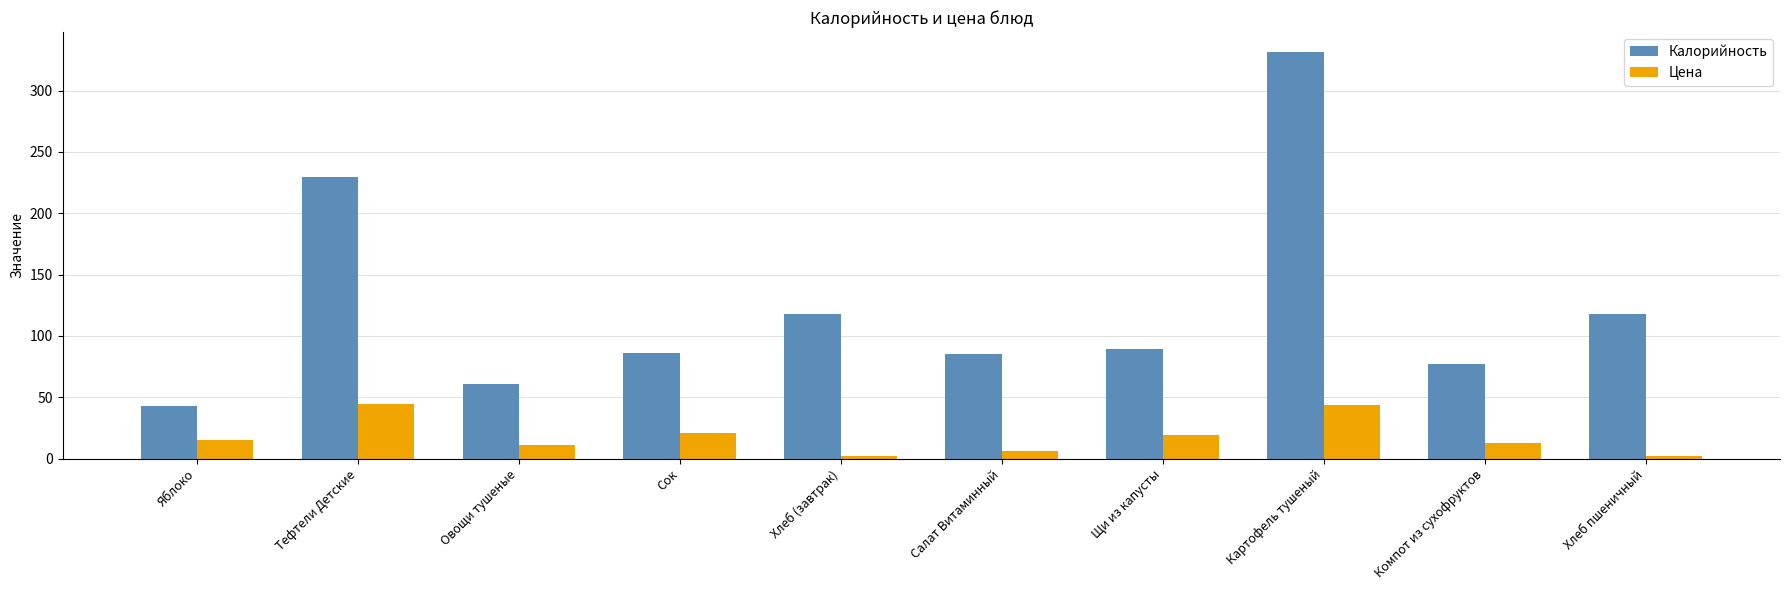

What is the average value of the Калорийность series?

123.7